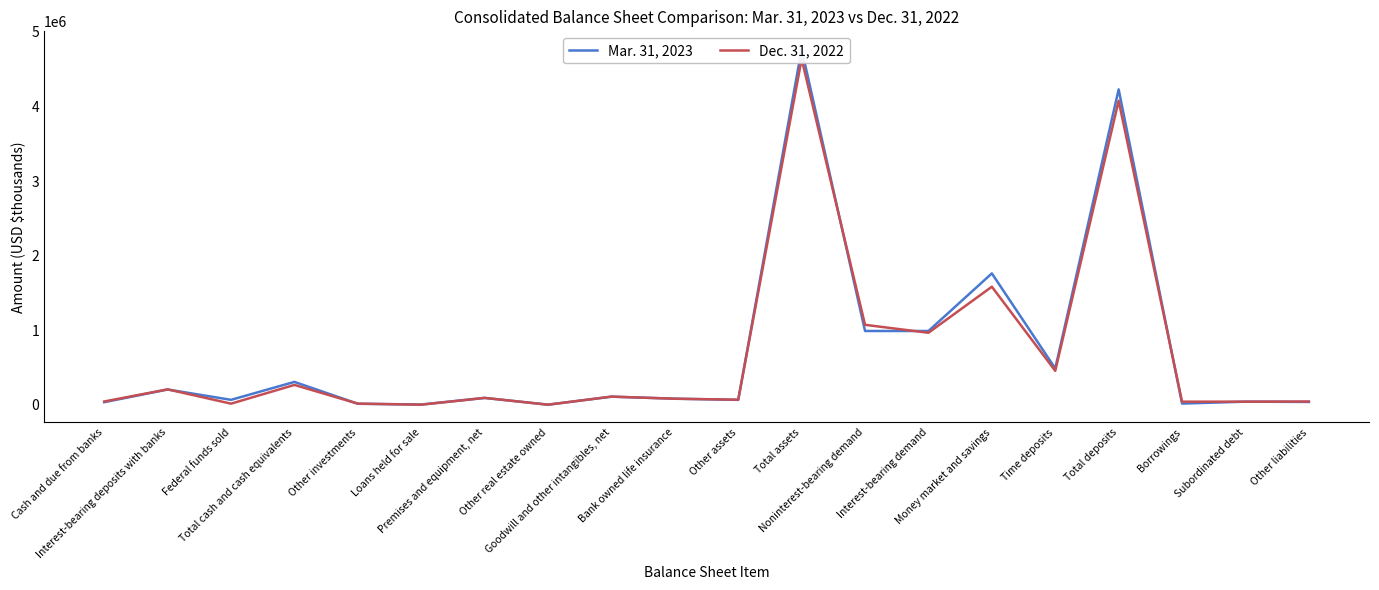

Which series has the largest total across all categories?

Mar. 31, 2023